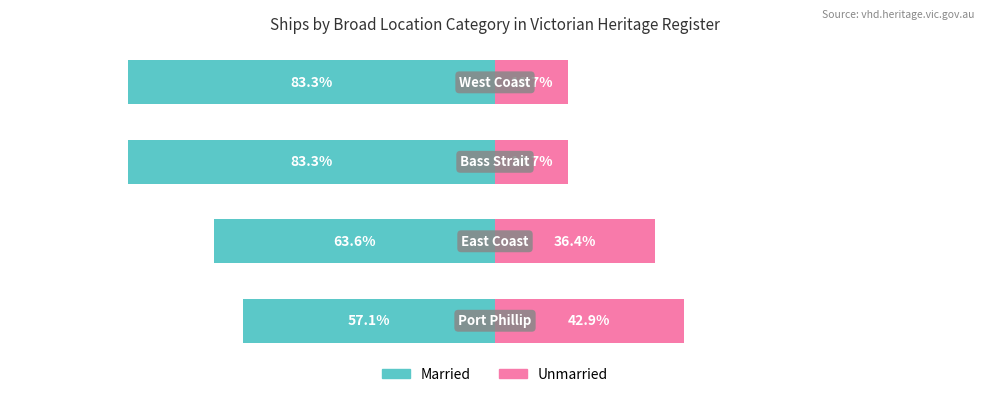

Which series has the widest spread of values?

Married